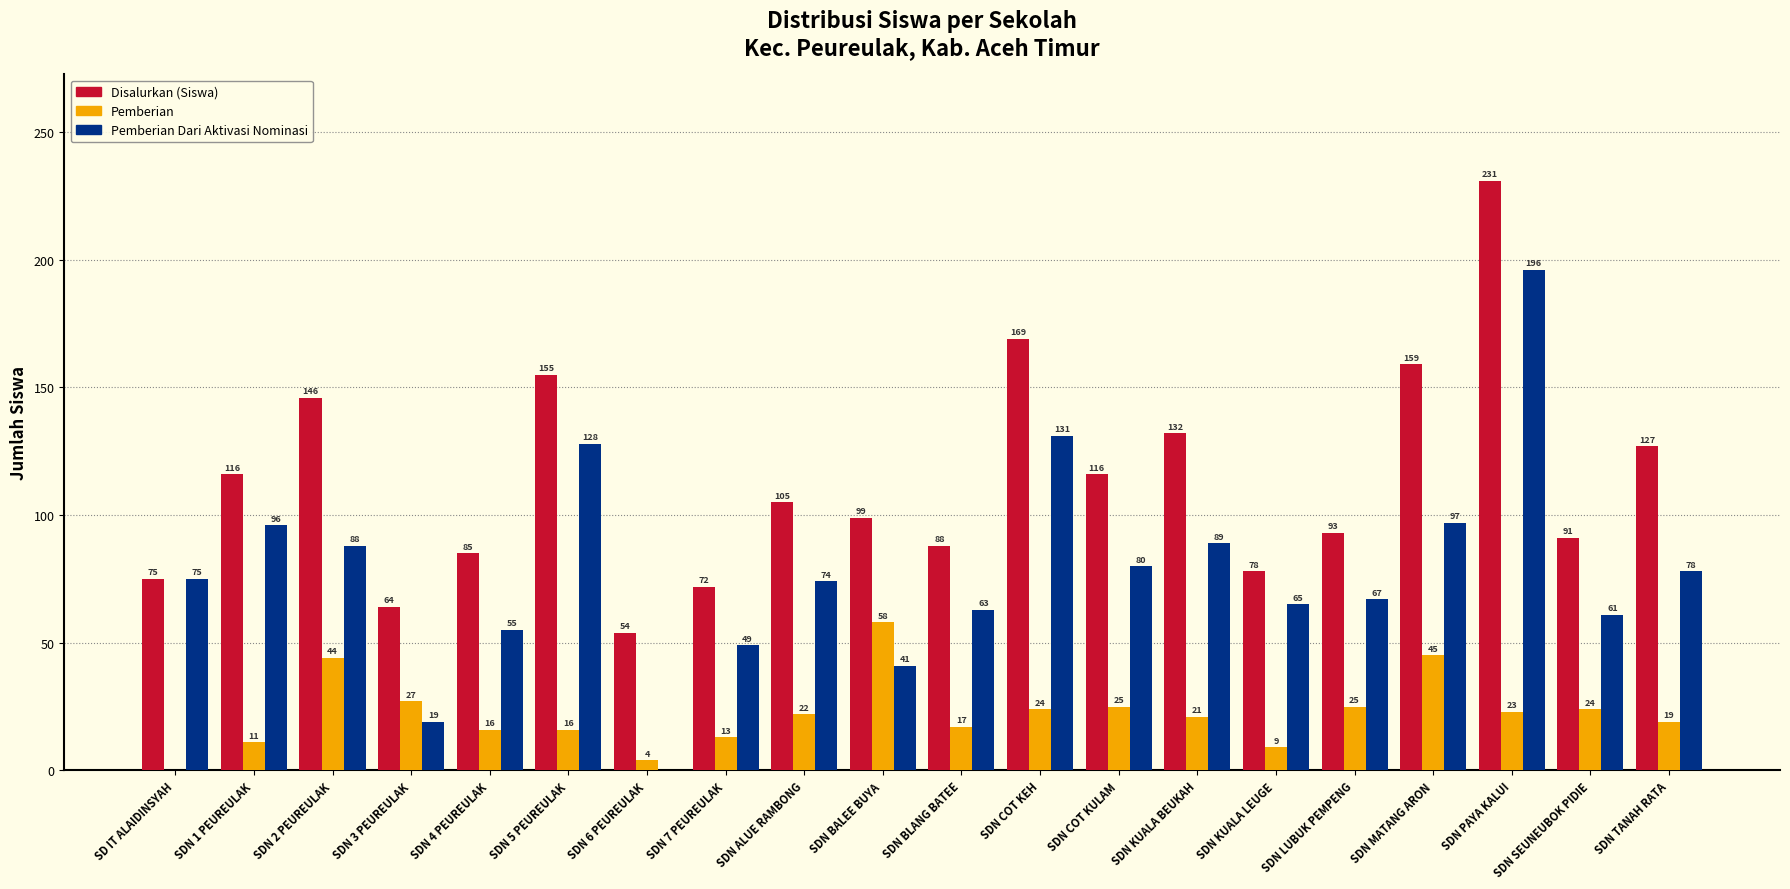

What is the highest value of the Pemberian series?

58